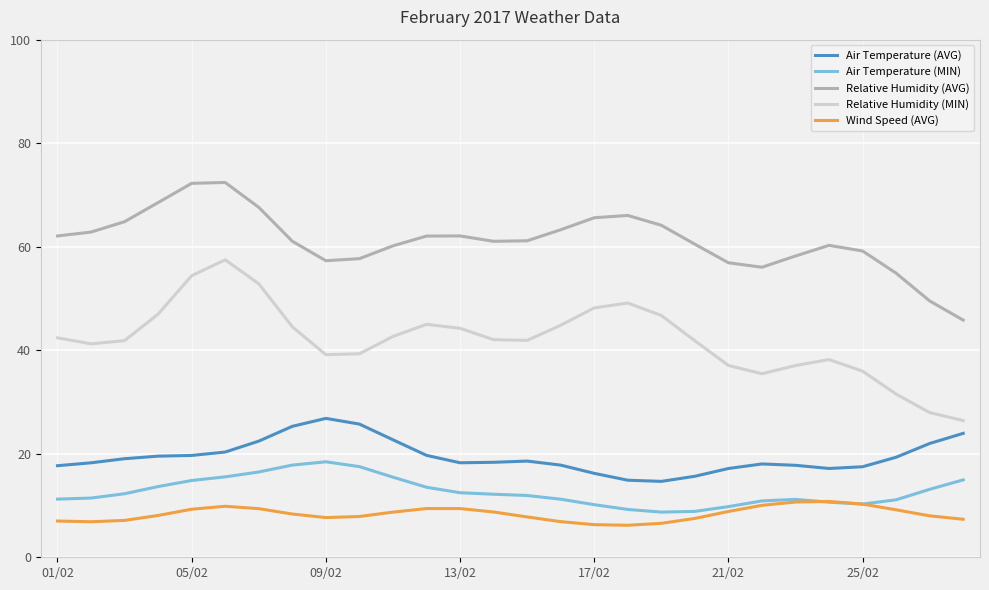

List the series in order of their peak value, highest first.

Relative Humidity (AVG), Relative Humidity (MIN), Air Temperature (AVG), Air Temperature (MIN), Wind Speed (AVG)